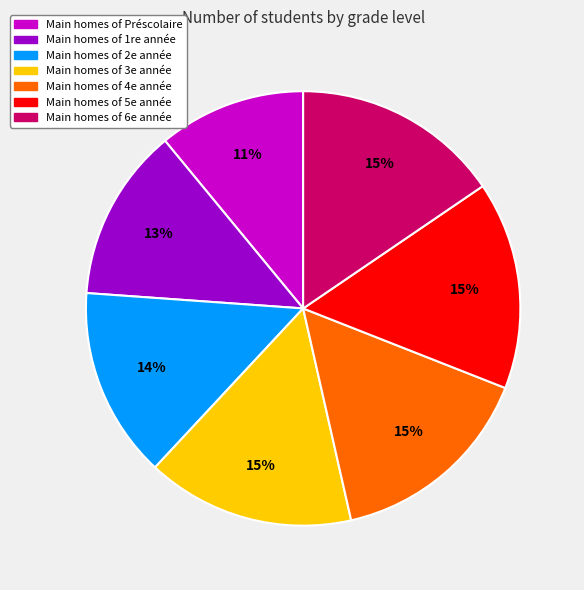

How many segments does this pie chart have?

7